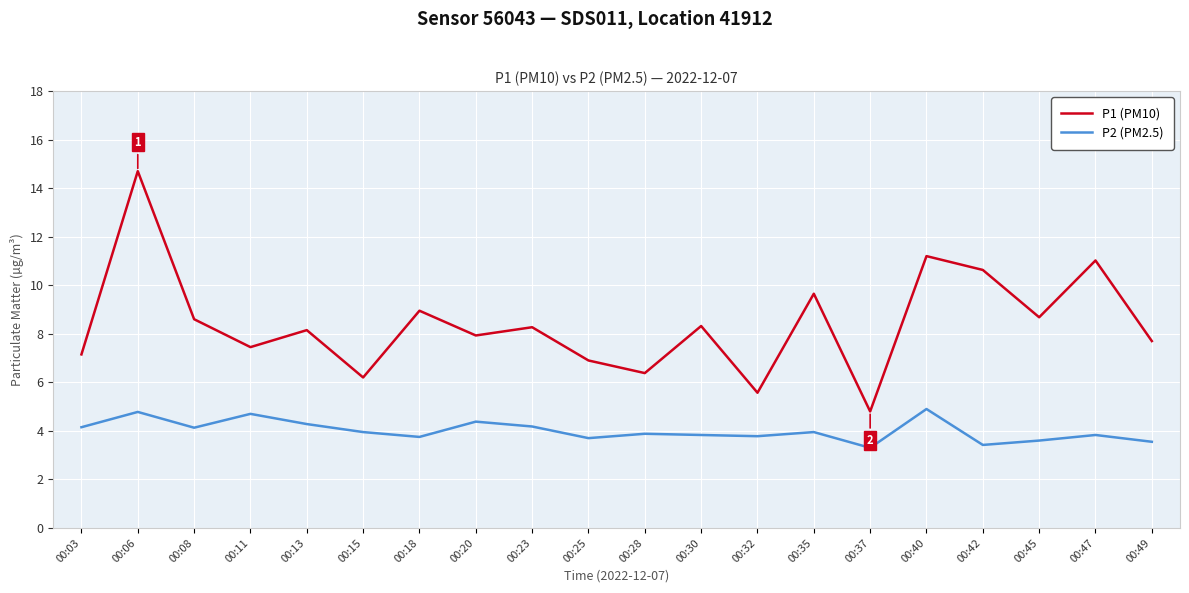

Does the chart have visible grid lines?

Yes